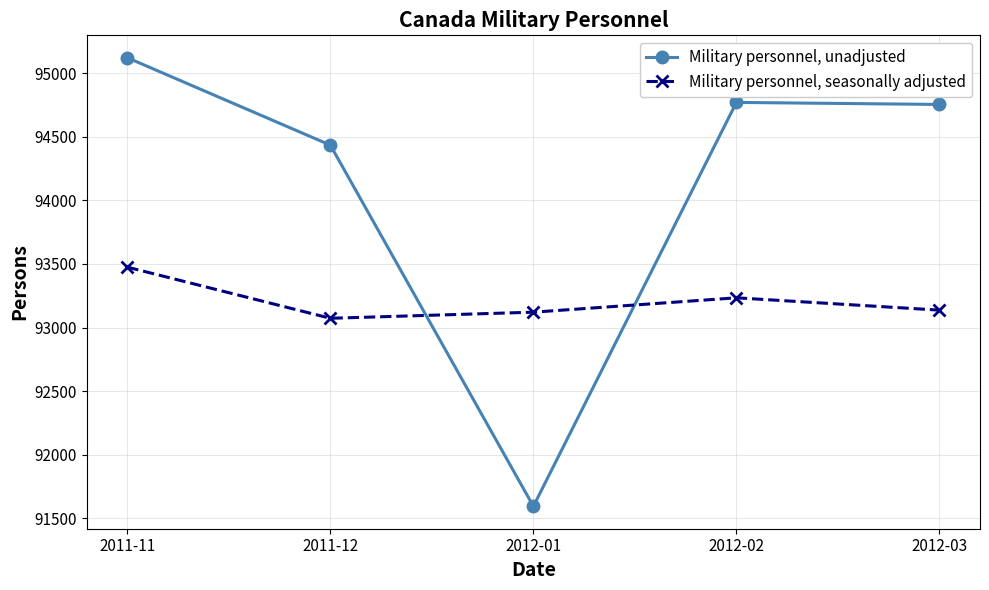

At which category does the chart reach its peak across all series?

2011-11